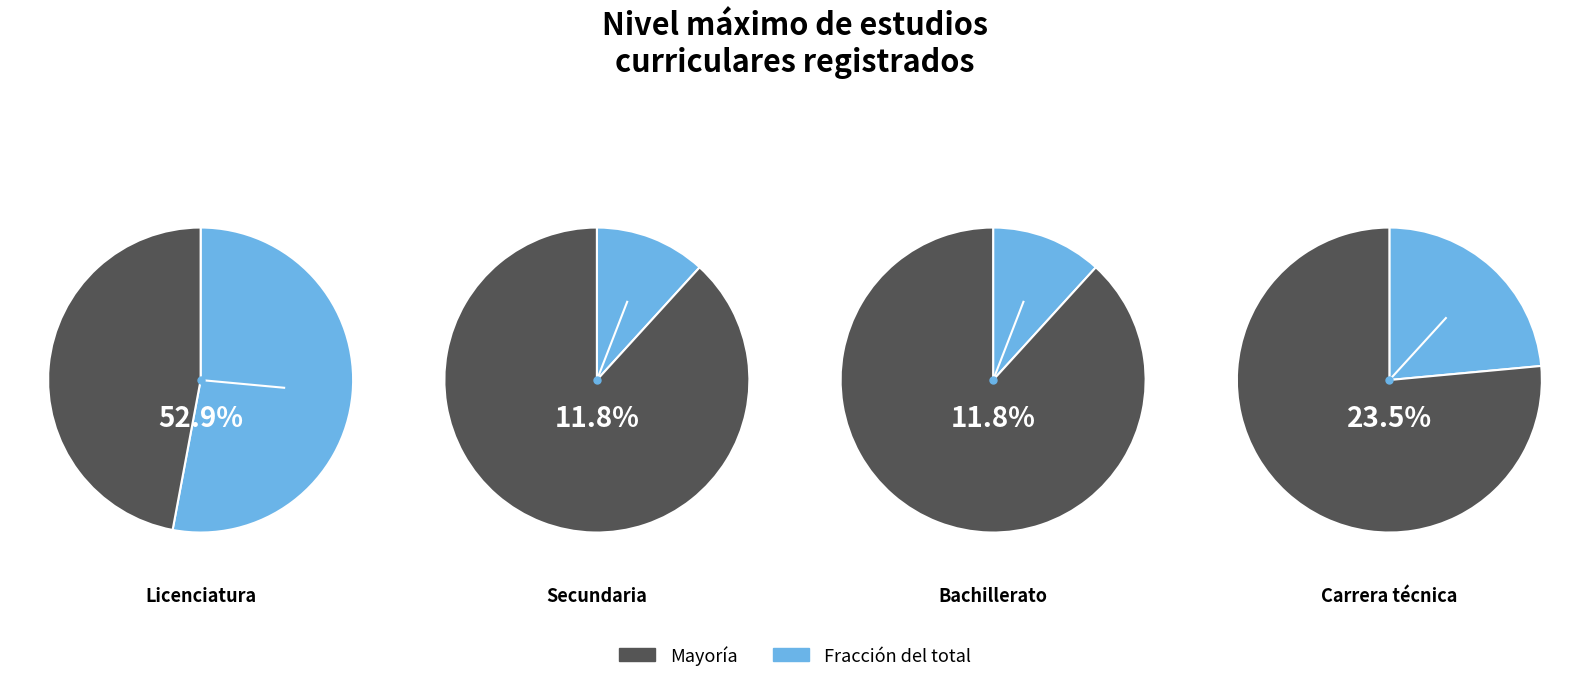

Count the number of slices in the pie.

4